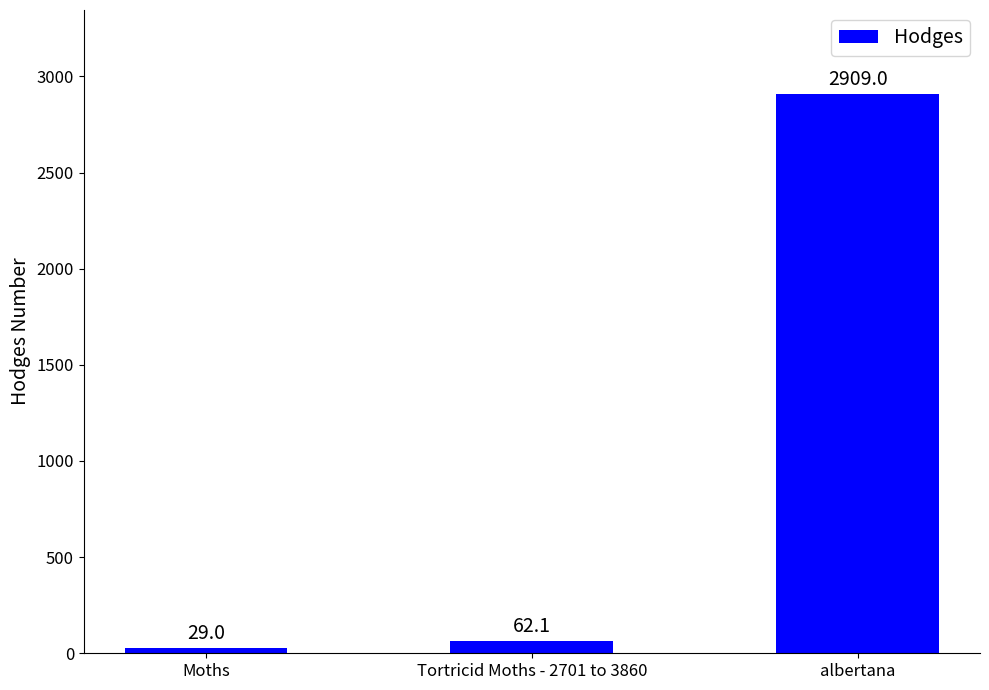

What is the value of the 1st bar from the left?

29.0